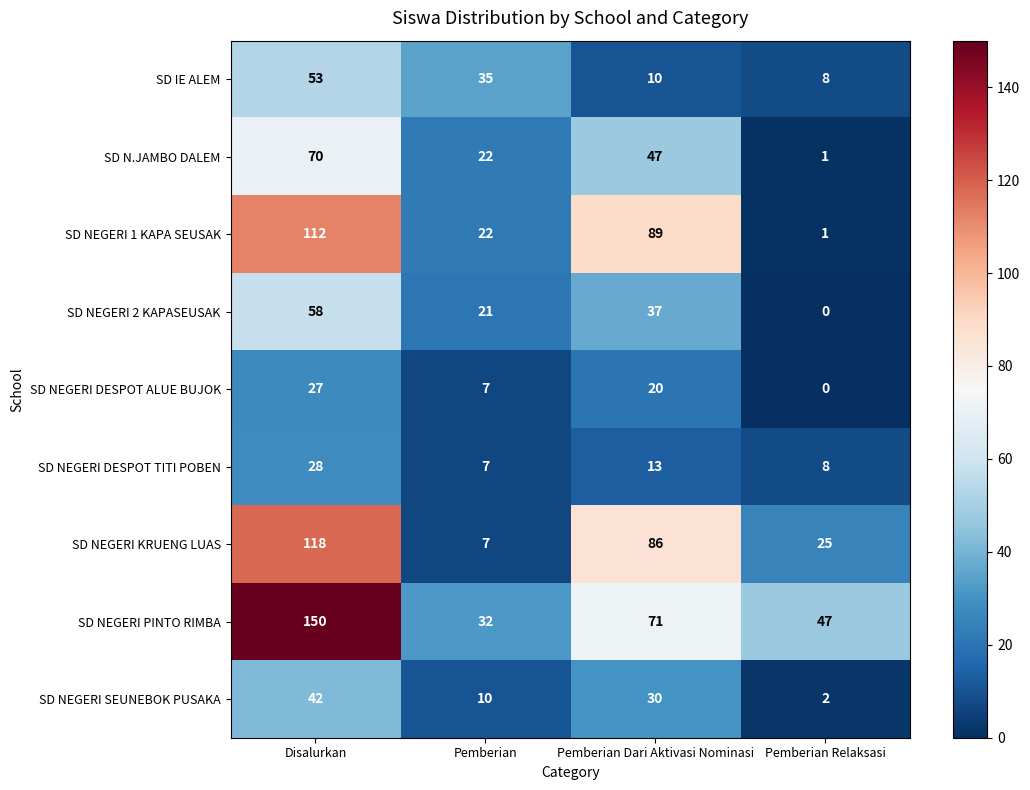

What is the difference between the highest and lowest values at Pemberian?

28